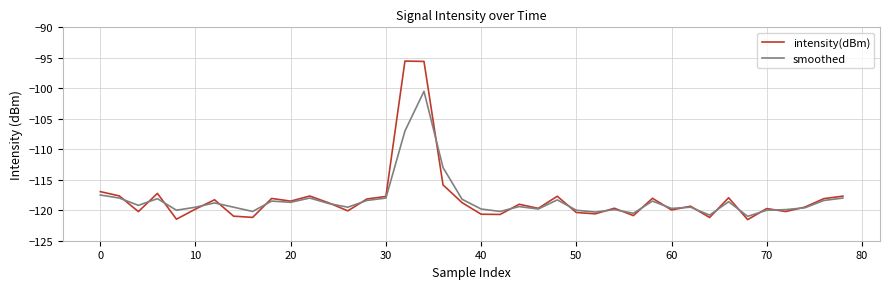

Which series has the largest range (max minus min)?

intensity(dBm)